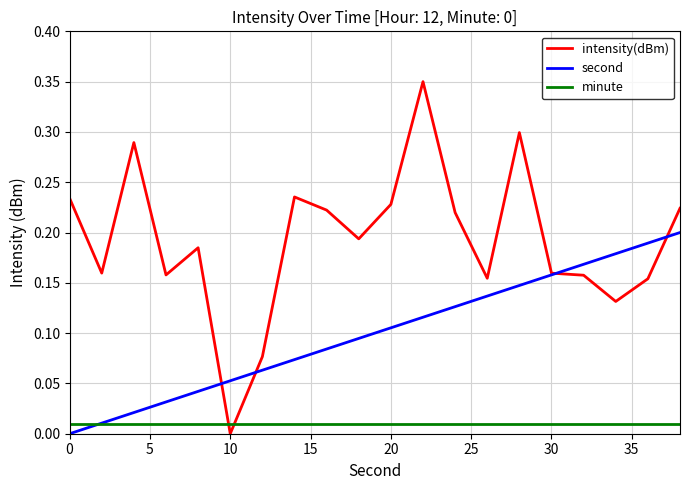

List the series in order of their peak value, lowest first.

minute, second, intensity(dBm)